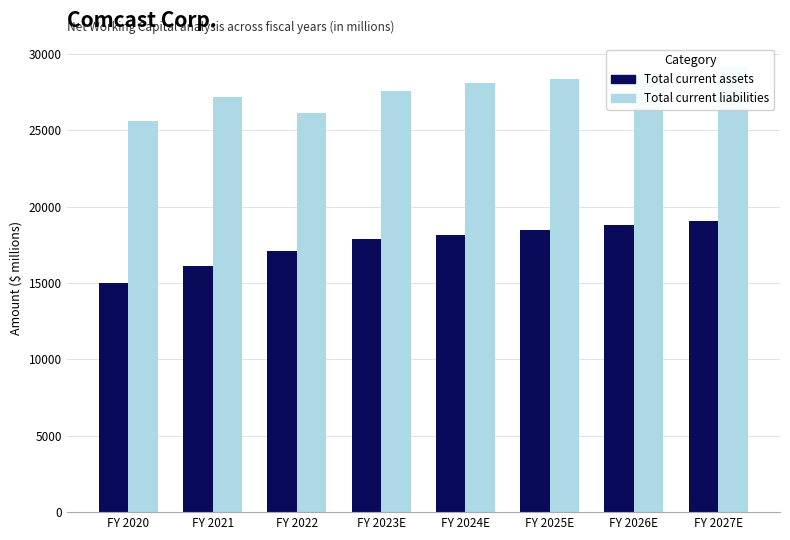

What are all the series names shown in the legend?

Total current assets, Total current liabilities